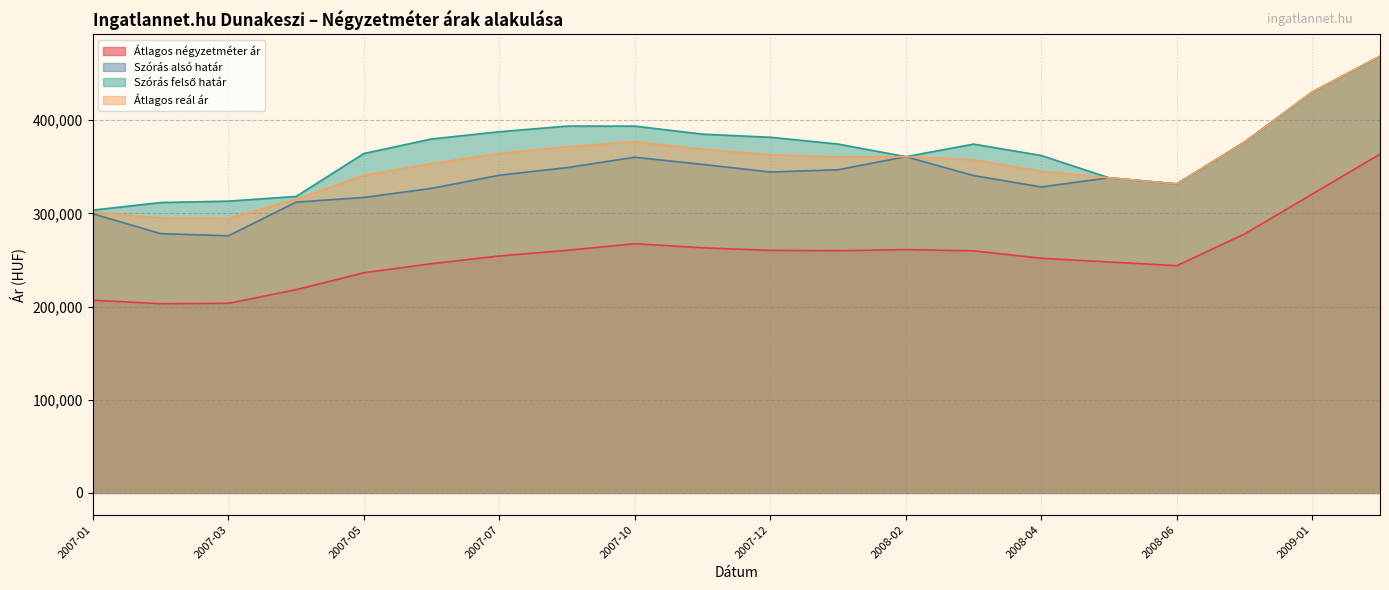

Which series changed the most between 2008-03 and 2008-07?

Szórás alsó határ